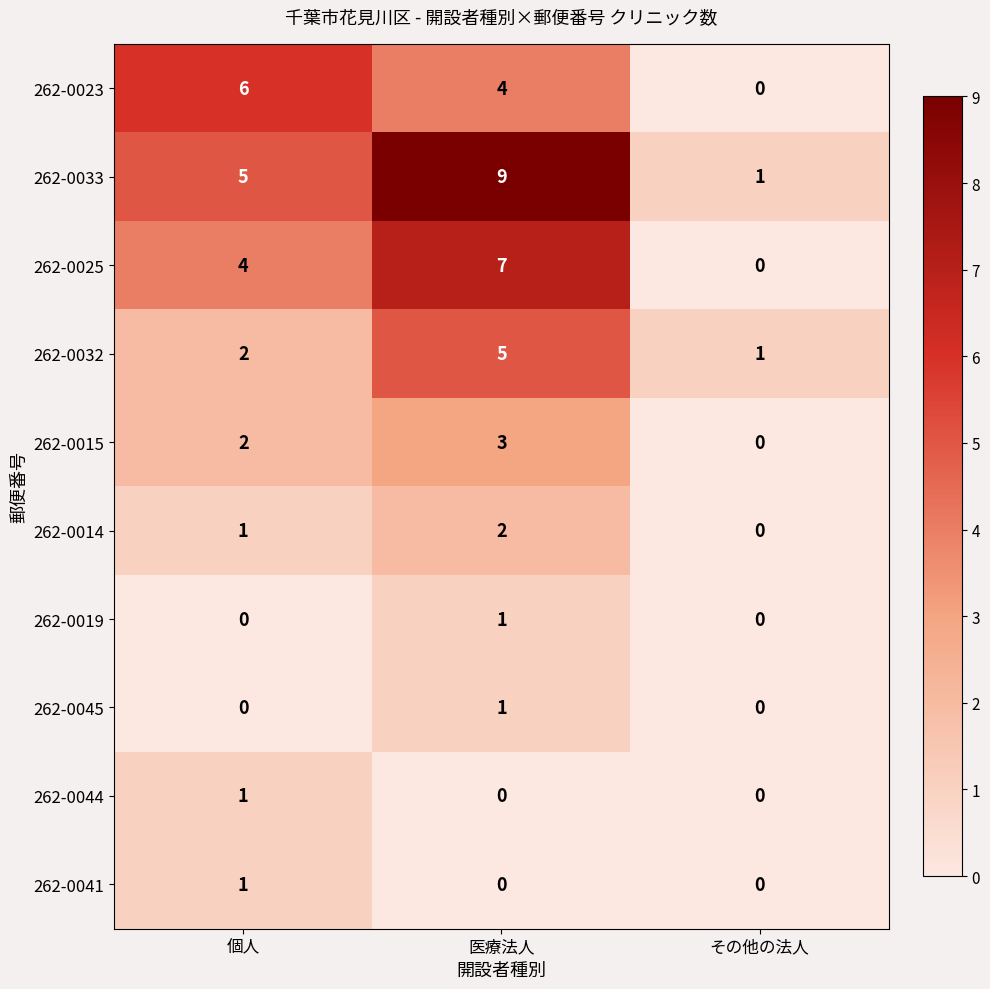

Reading left to right, extract all data points from this chart.

262-0023: 6	4	0
262-0033: 5	9	1
262-0025: 4	7	0
262-0032: 2	5	1
262-0015: 2	3	0
262-0014: 1	2	0
262-0019: 0	1	0
262-0045: 0	1	0
262-0044: 1	0	0
262-0041: 1	0	0